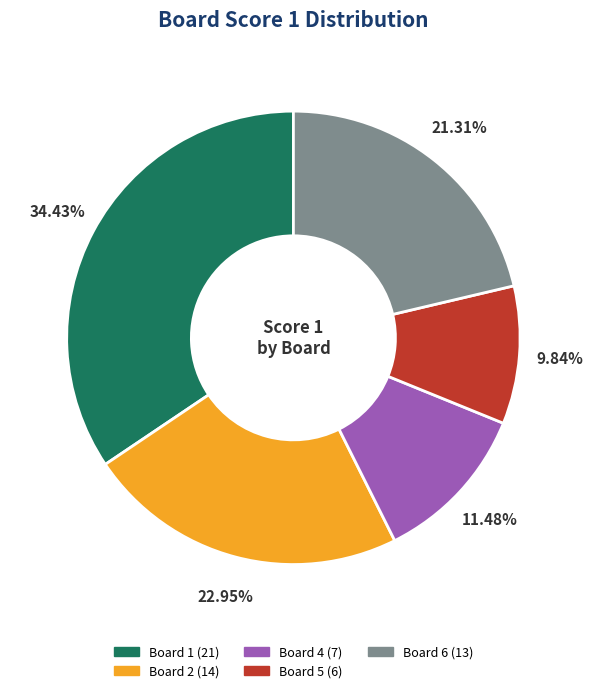

Does any single category account for the majority?

No